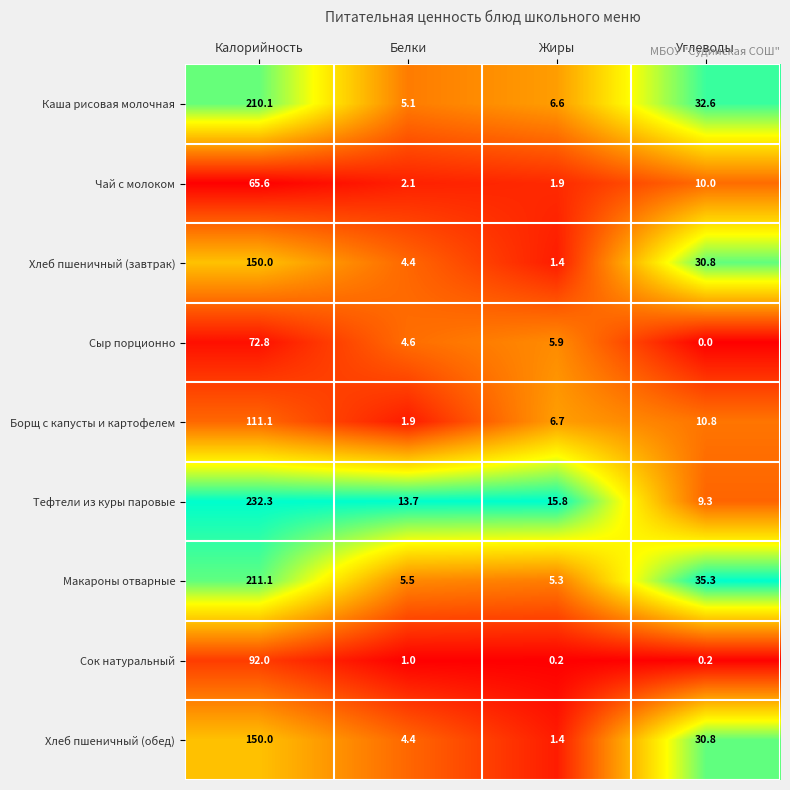

What is the difference between the maximum and second lowest values in the Каша рисовая молочная series?

203.5